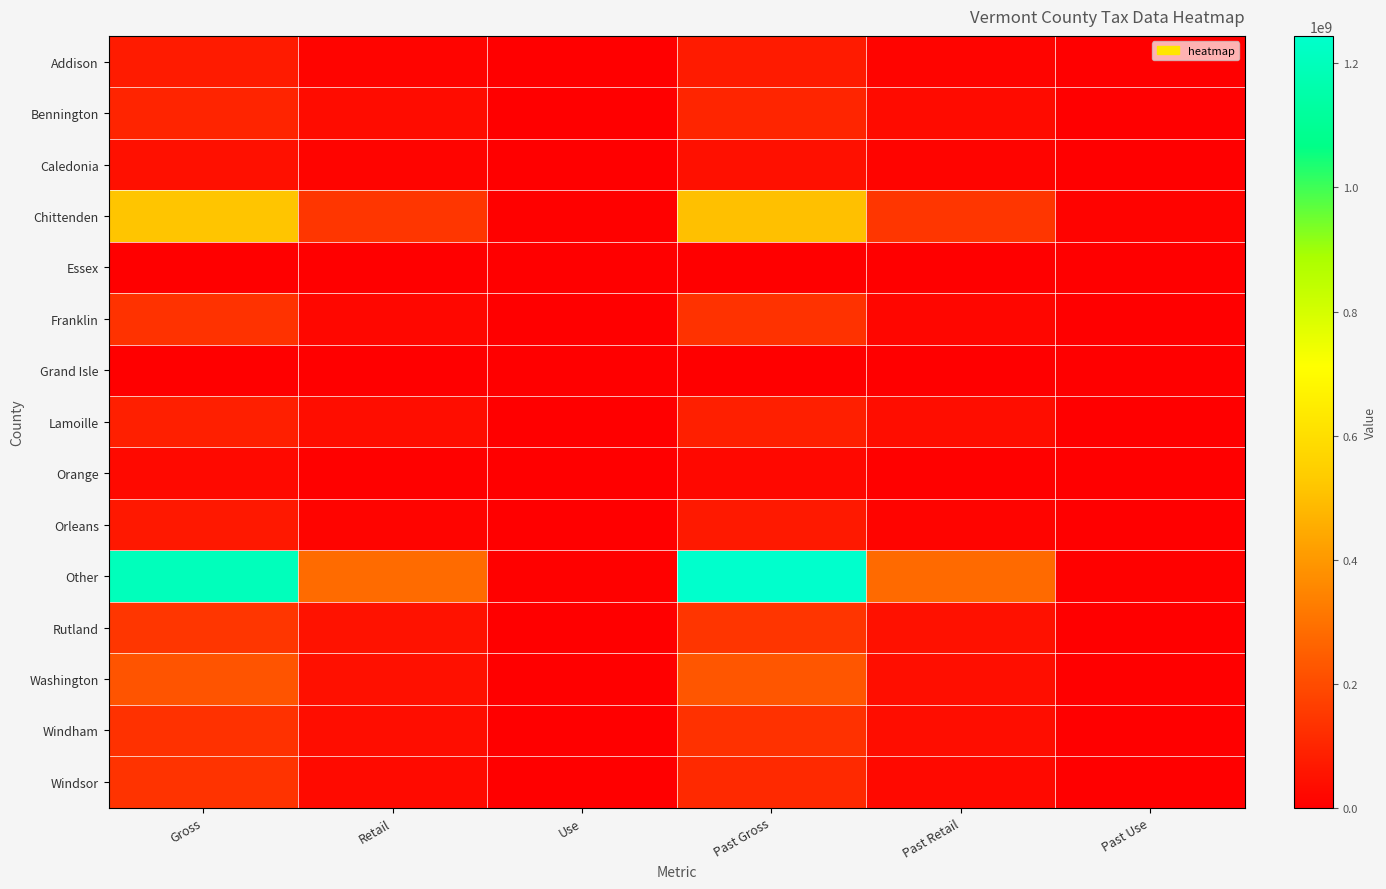

Reading right to left, what are all the values shown in this chart?

Addison: Past Use=463517.5	Past Retail=13914217.1	Past Gross=72725782.9	Use=468342.0	Retail=14108897.1	Gross=71671060.4
Bennington: Past Use=734130.8	Past Retail=30620737.5	Past Gross=98551979.2	Use=595375.3	Retail=32527774.0	Gross=96935377.7
Caledonia: Past Use=107104.5	Past Retail=12710048.1	Past Gross=44999602.4	Use=187971.3	Retail=13289946.2	Gross=44909838.8
Chittenden: Past Use=10332987.3	Past Retail=144361903.6	Past Gross=503555556.0	Use=5391826.8	Retail=142713989.1	Gross=515653774.7
Essex: Past Use=0.0	Past Retail=422771.8	Past Gross=1402306.0	Use=0.0	Retail=423878.2	Gross=1334781.0
Franklin: Past Use=688094.7	Past Retail=18141479.8	Past Gross=133382158.5	Use=668261.8	Retail=19466681.2	Gross=131483556.7
Grand Isle: Past Use=0.0	Past Retail=855391.5	Past Gross=3784113.8	Use=0.0	Retail=984932.7	Gross=3916120.1
Lamoille: Past Use=678735.3	Past Retail=34912747.1	Past Gross=82787983.3	Use=1012384.5	Retail=35663350.6	Gross=82760474.8
Orange: Past Use=104100.8	Past Retail=4997640.5	Past Gross=22979188.9	Use=144775.3	Retail=5164453.5	Gross=24944841.9
Orleans: Past Use=357673.8	Past Retail=12905413.7	Past Gross=65688062.6	Use=566768.3	Retail=13282119.8	Gross=63883226.5
Other: Past Use=5912368.8	Past Retail=277323764.4	Past Gross=1244480706.9	Use=5471327.5	Retail=280659237.5	Gross=1199561100.9
Rutland: Past Use=2573965.3	Past Retail=48226298.7	Past Gross=140475487.9	Use=2457791.7	Retail=50895280.8	Gross=142338324.2
Washington: Past Use=1309291.0	Past Retail=41191484.9	Past Gross=227562949.3	Use=1679986.8	Retail=44643238.0	Gross=221261071.1
Windham: Past Use=562126.7	Past Retail=37873947.2	Past Gross=130385234.9	Use=1302239.0	Retail=38824684.8	Gross=129140008.5
Windsor: Past Use=689299.0	Past Retail=24929268.2	Past Gross=109537904.2	Use=446104.7	Retail=28886552.2	Gross=135454912.8